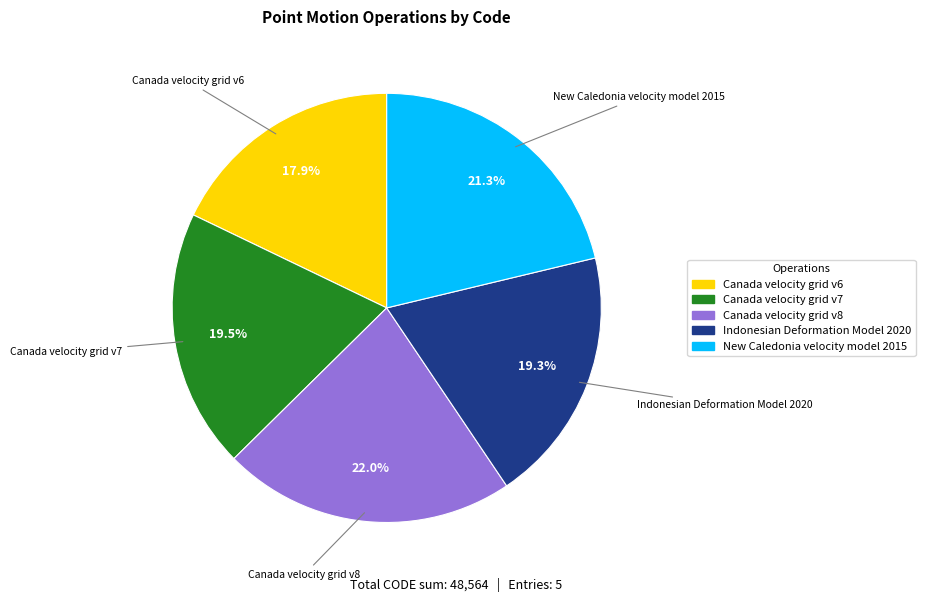

Does any single category account for the majority?

No